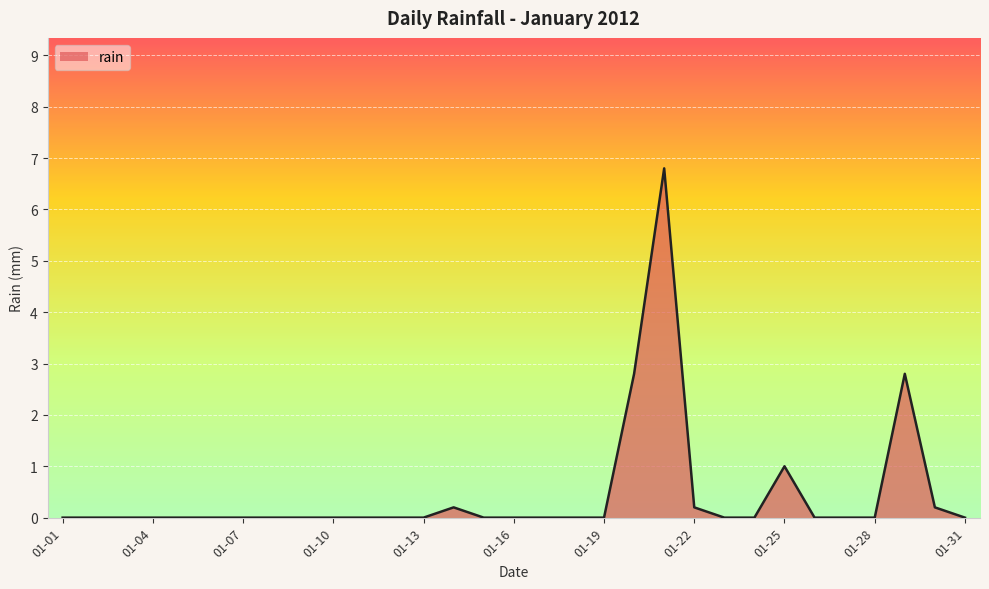

What is the maximum value shown in the chart?

6.8